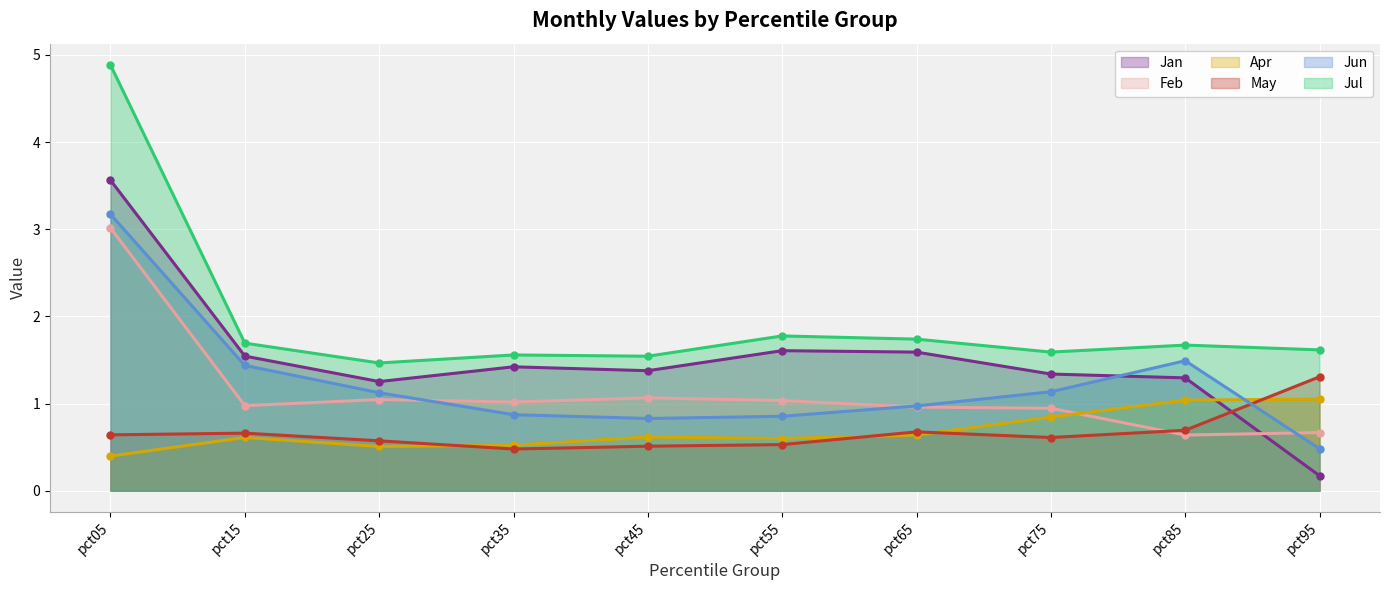

Is it true that Jan equals 0.4 at pct65?

False